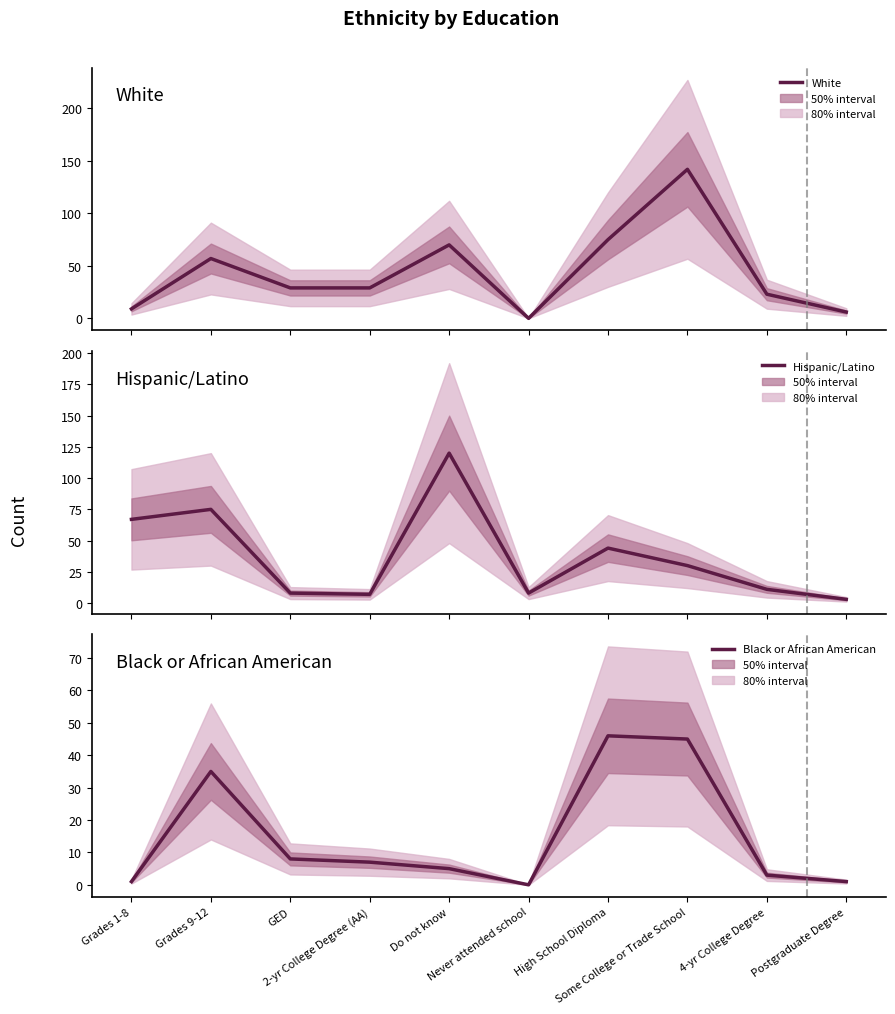

How many values in the White series are below 29?

4